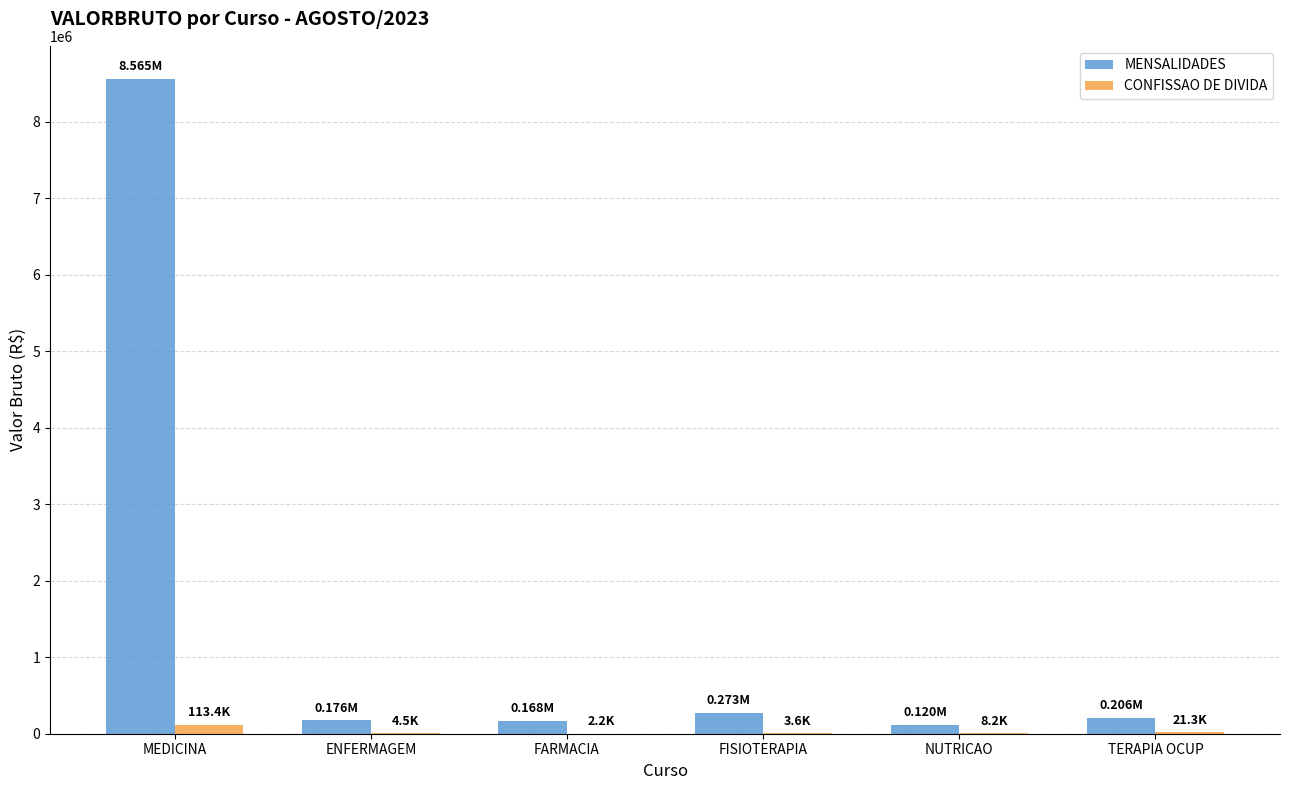

Which series has the largest range (max minus min)?

MENSALIDADES